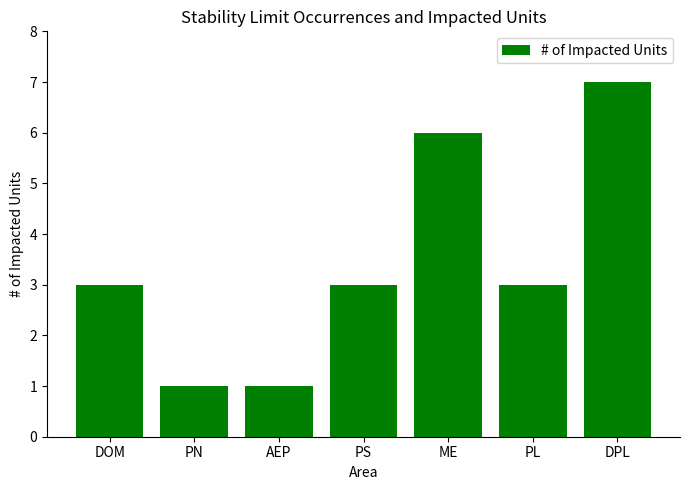

Reading left to right, list all the values displayed in this chart.

DOM=3	PN=1	AEP=1	PS=3	ME=6	PL=3	DPL=7